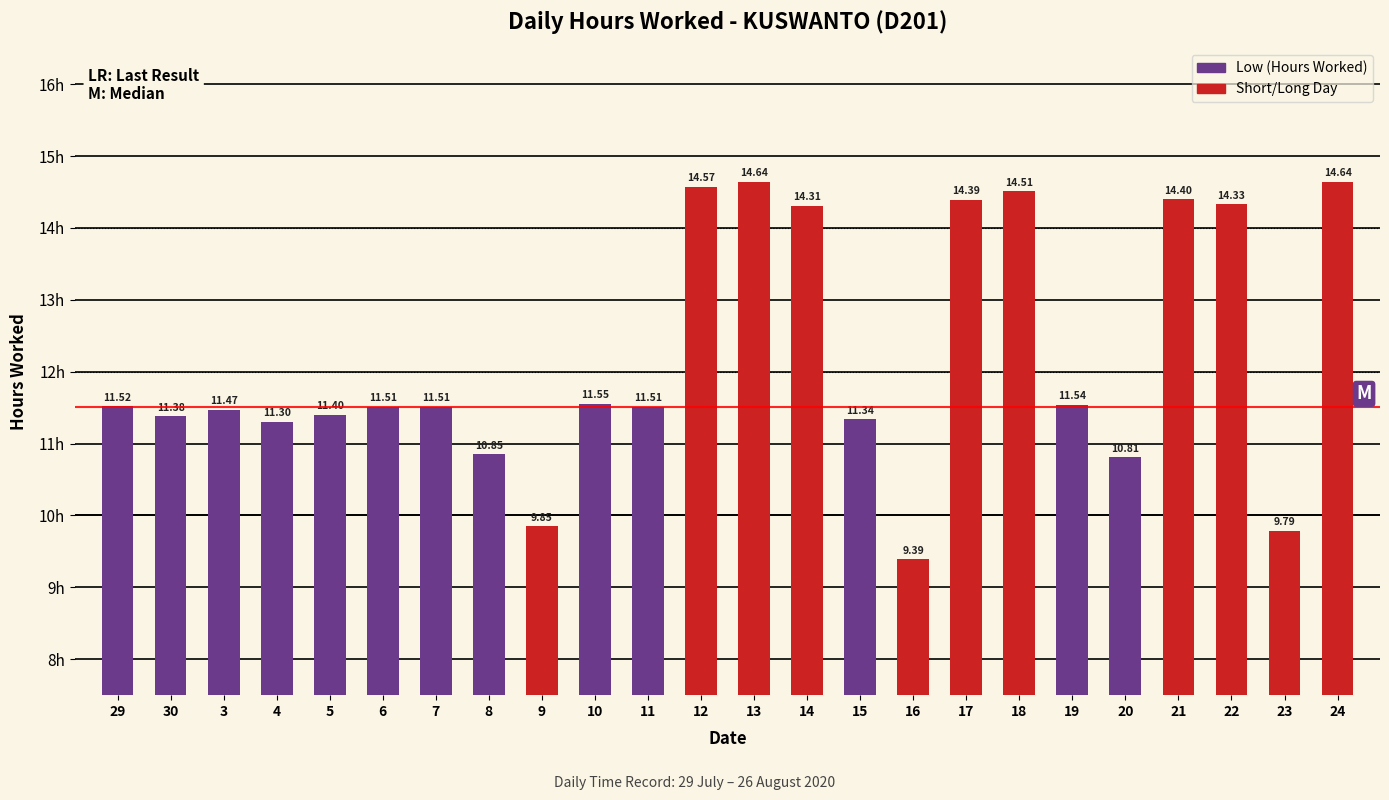

True or false: the data shows 16.4 at 10.

False